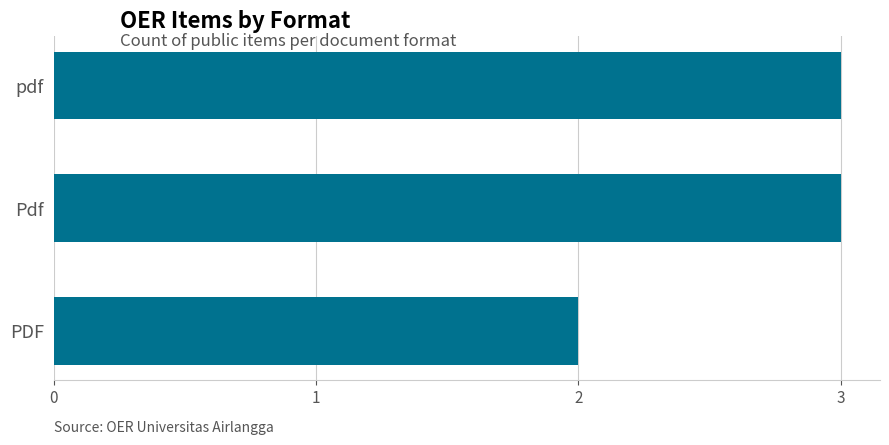

The value at PDF is 2. True or false?

True